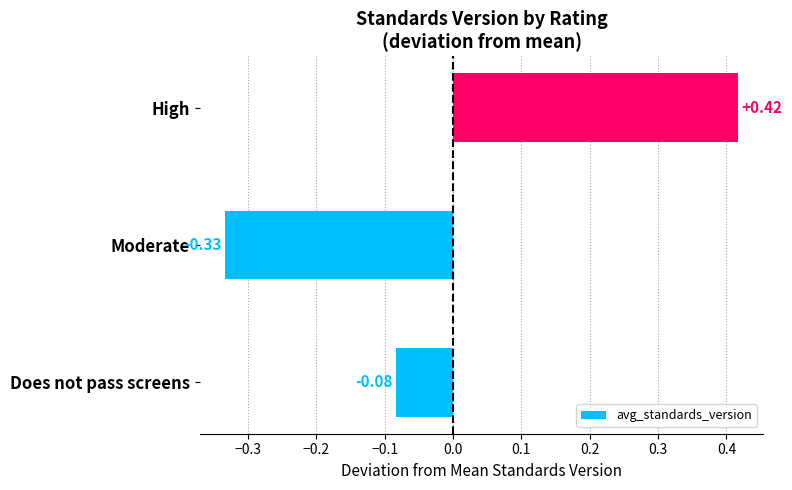

Which category has the highest value across all series?

High